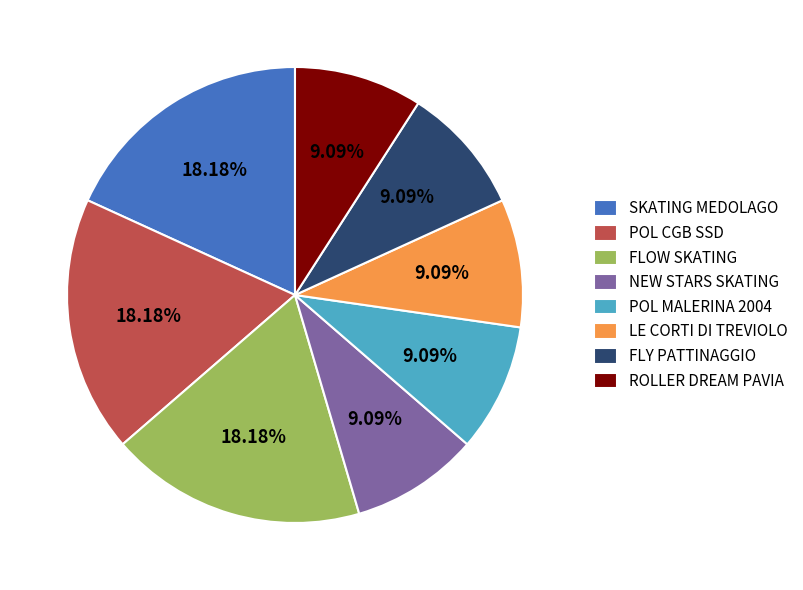

To the nearest percent, what portion does POL MALERINA 2004 represent?

9%